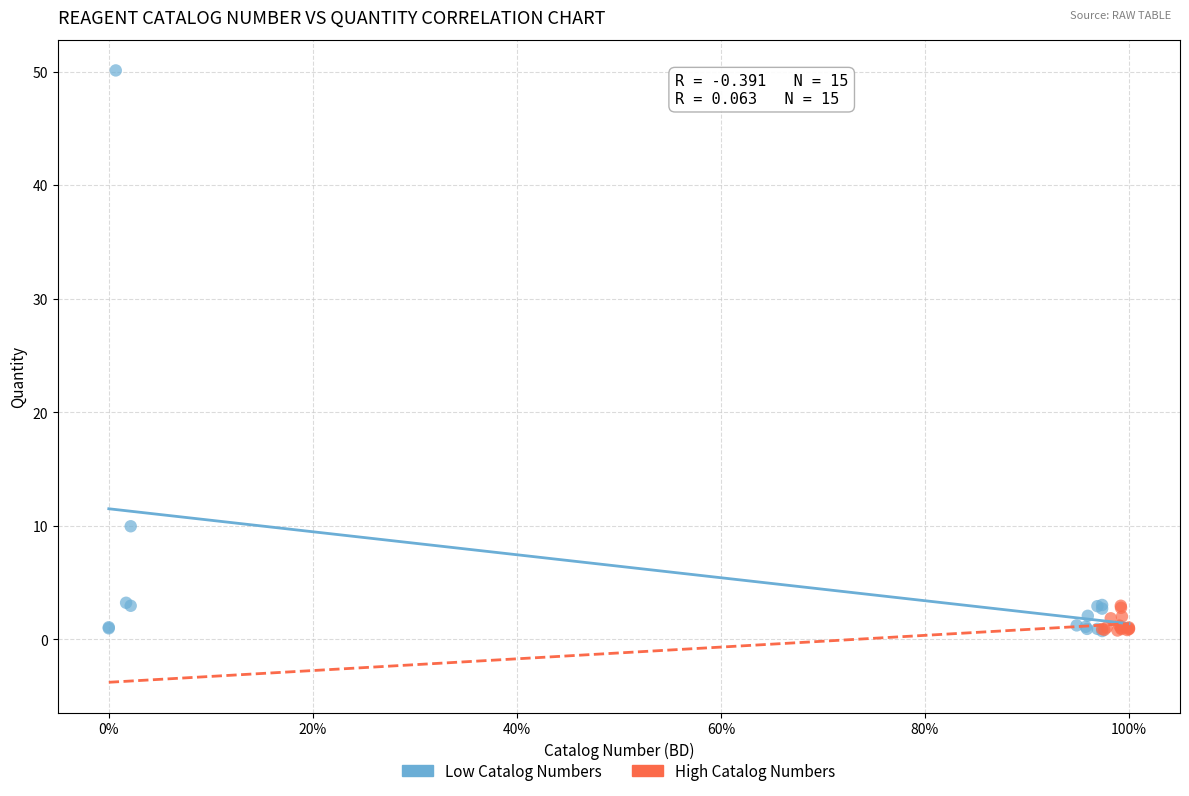

Which series has the largest Y range (max minus min)?

Low Catalog Numbers